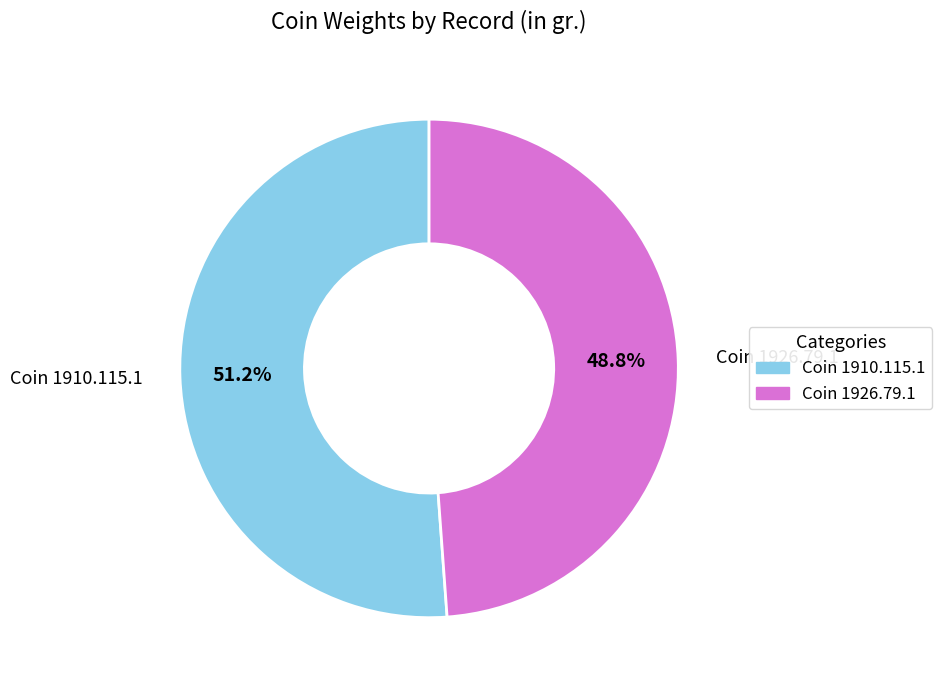

How many segments does this pie chart have?

2